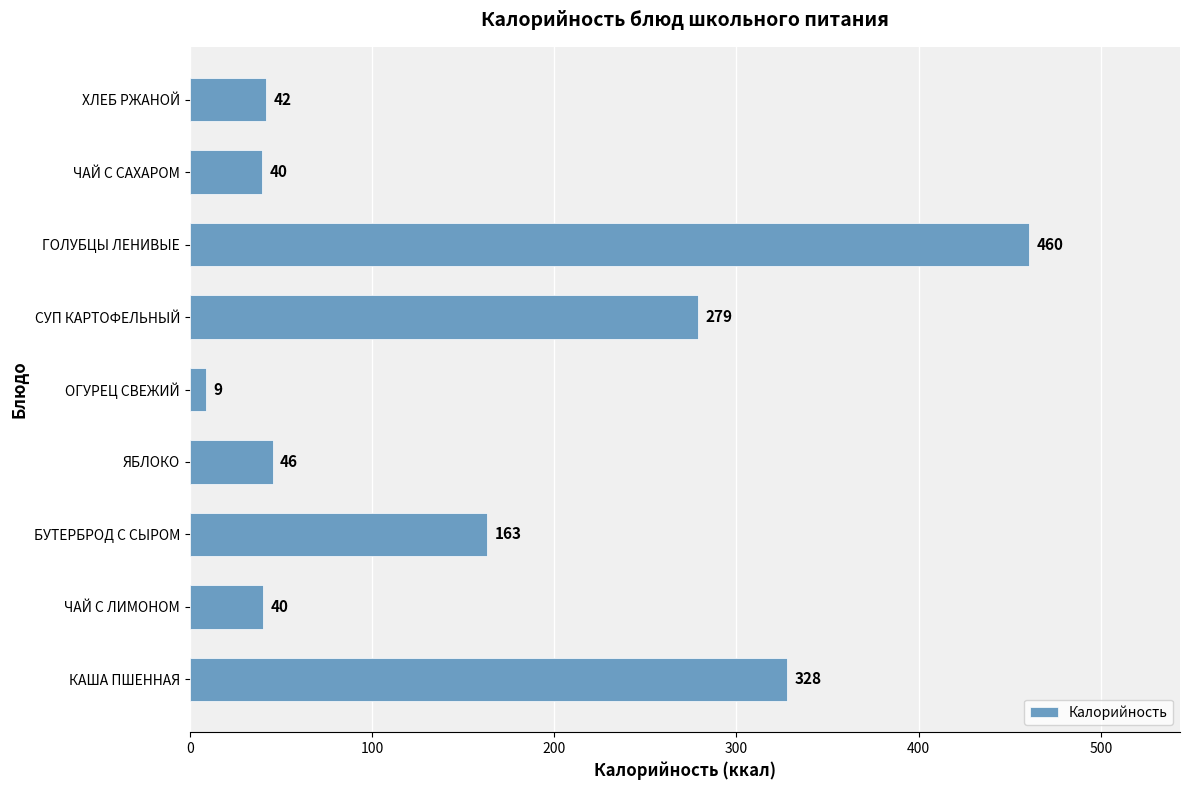

What is the ratio of the value at ЧАЙ С САХАРОМ to the value at ЯБЛОКО?

0.9